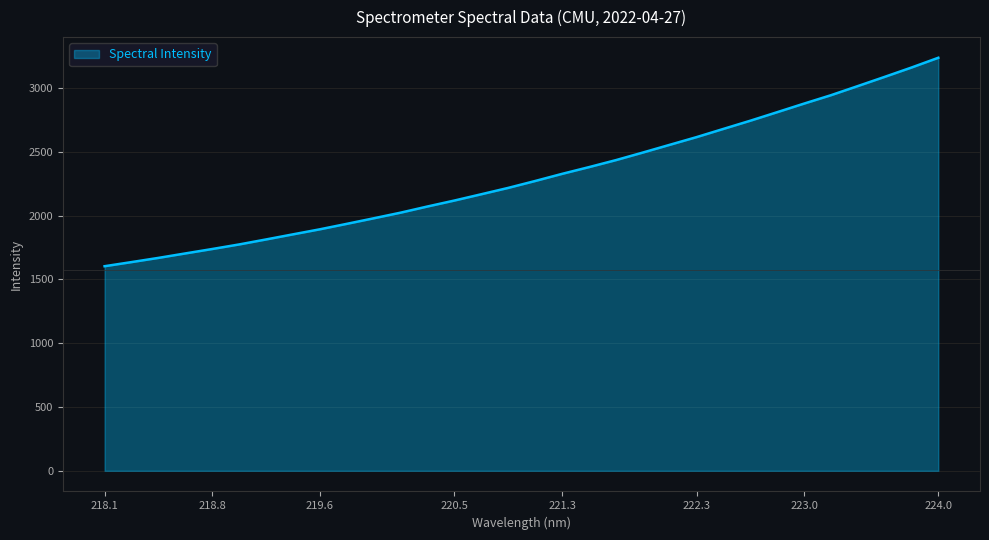

What is the maximum value shown in the chart?

3235.9